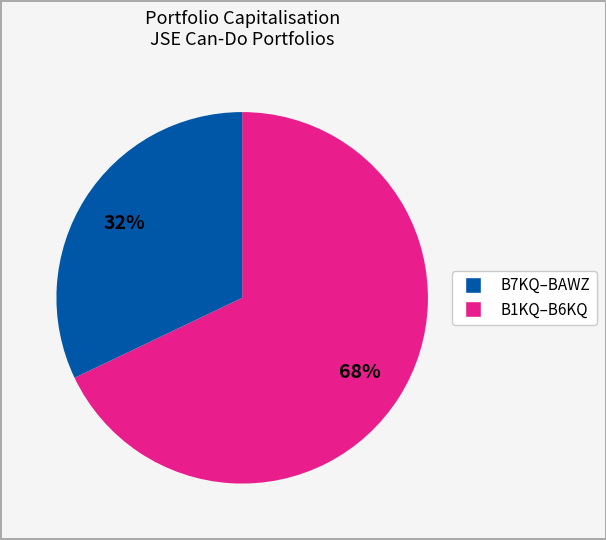

To the nearest percent, what is the difference between the largest and smallest slice percentages?

36%